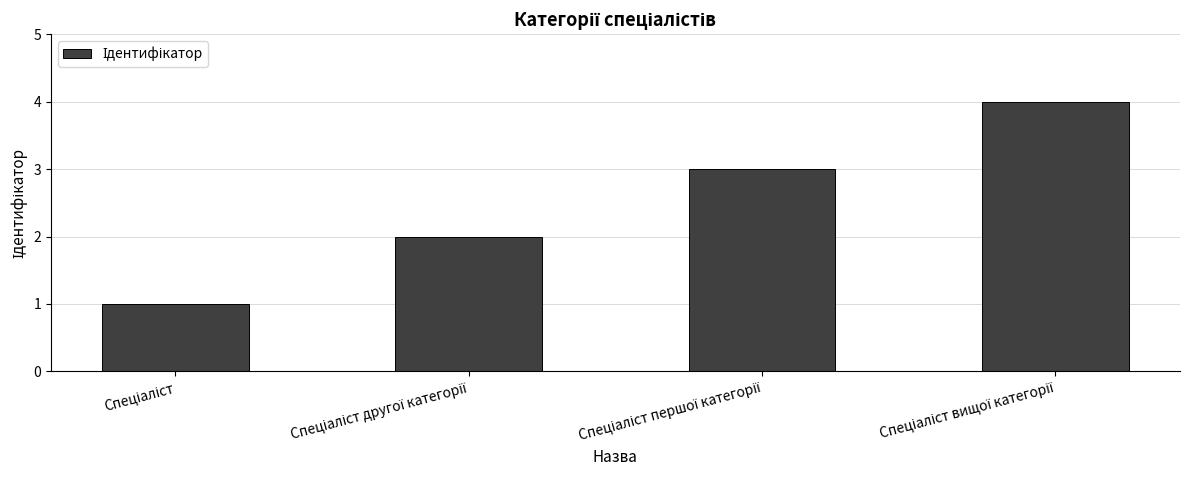

What is the maximum value shown in the chart?

4